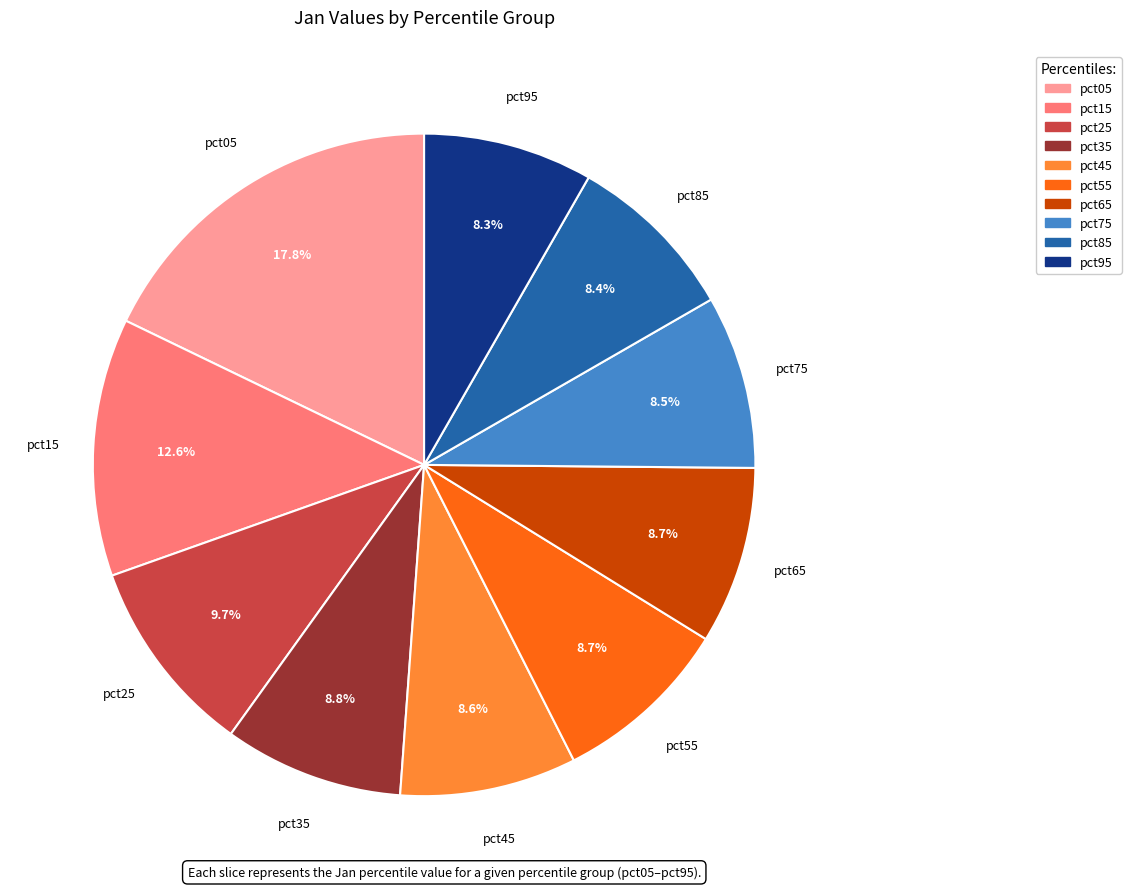

What is the largest slice in the pie chart?

pct05